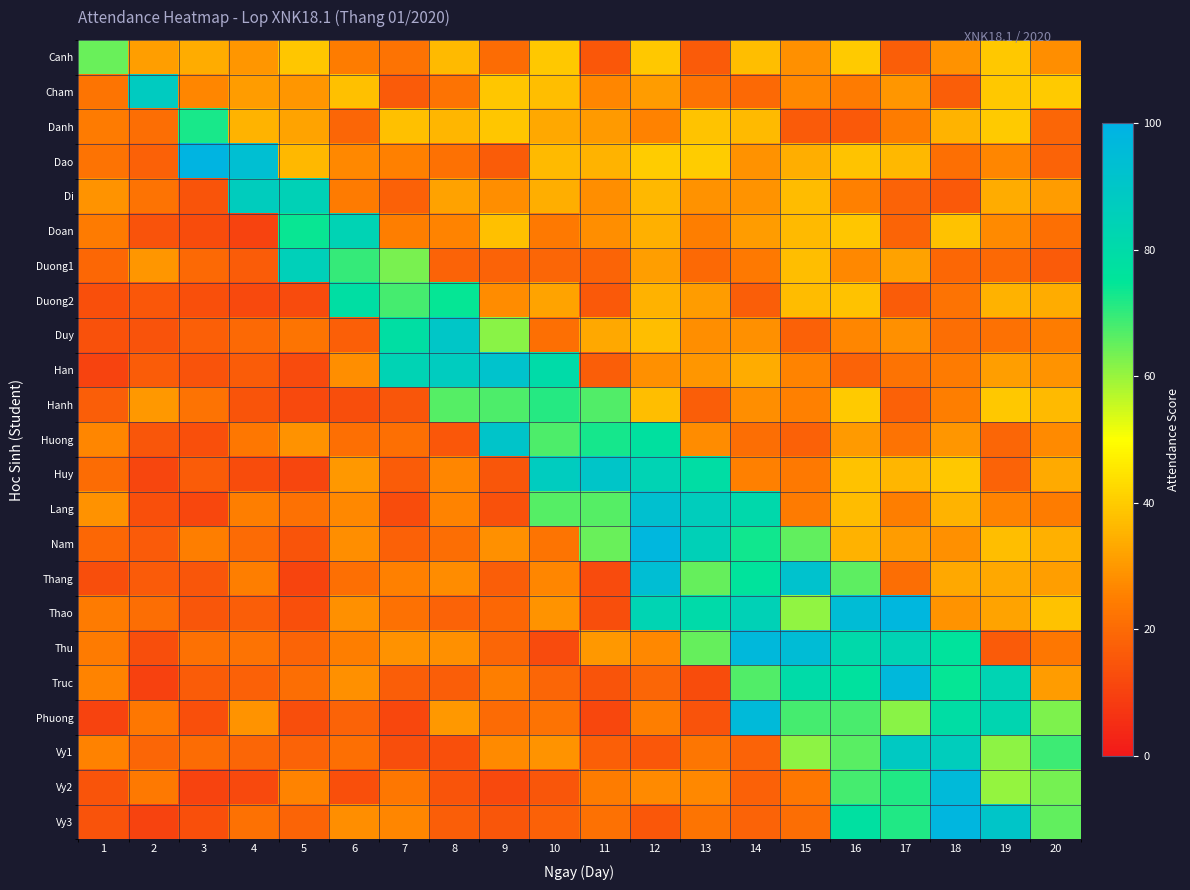

At how many categories does at least one series exceed 37?

20